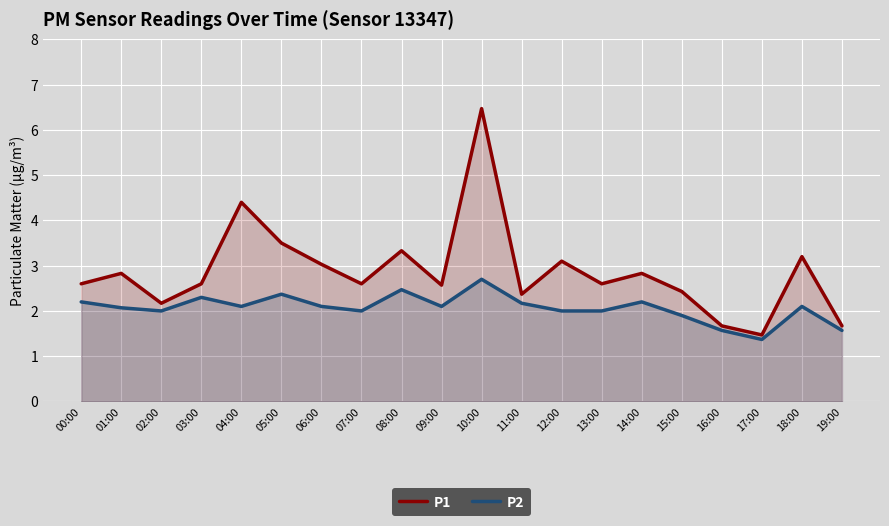

The value of P2 at 11:00 is 0.9. True or false?

False